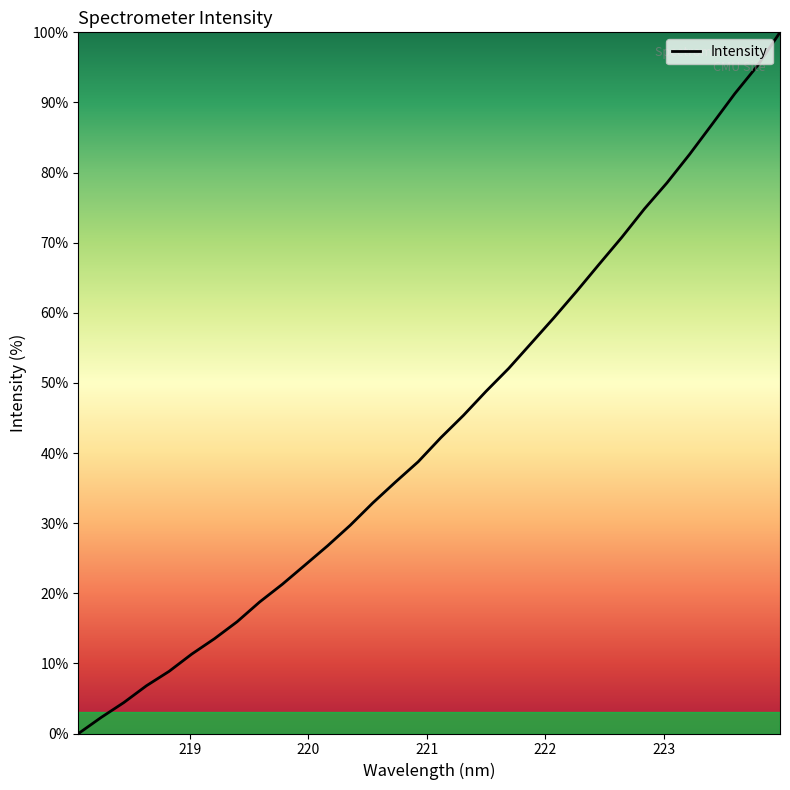

How many distinct data groups are displayed?

1